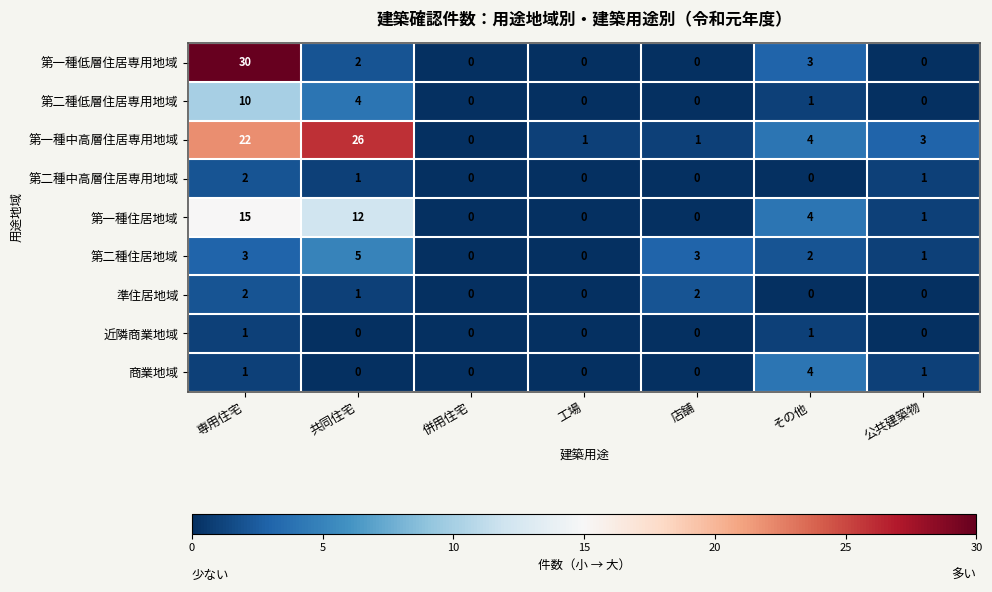

Read the 第二種住居地域 value at 専用住宅.

3